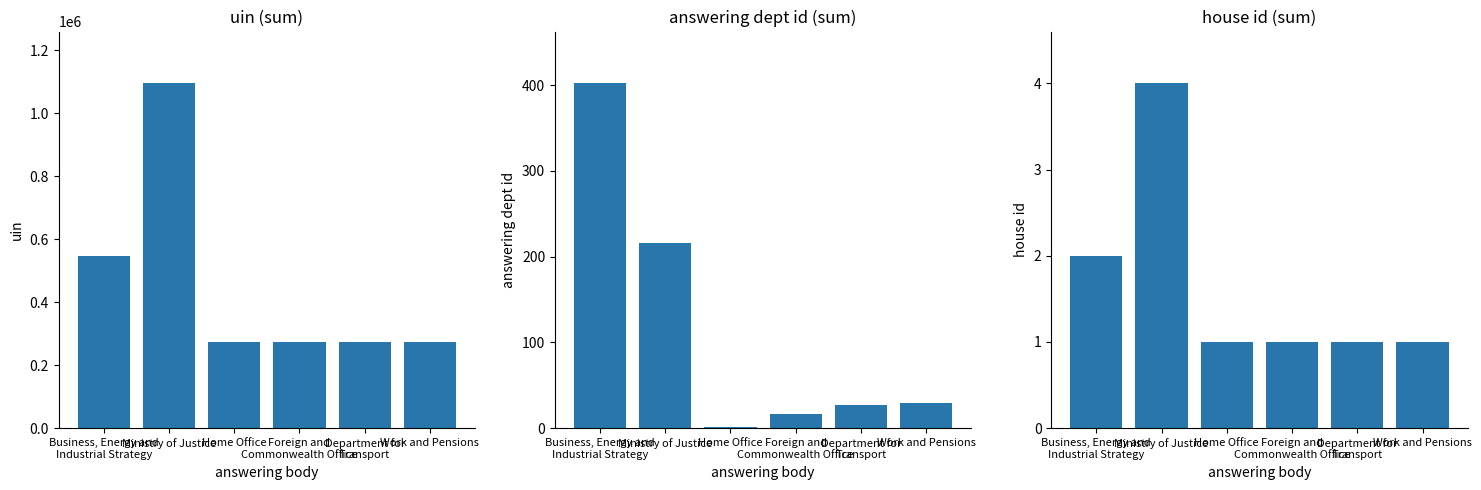

What is the difference between the maximum and minimum values in the uin series?

820667